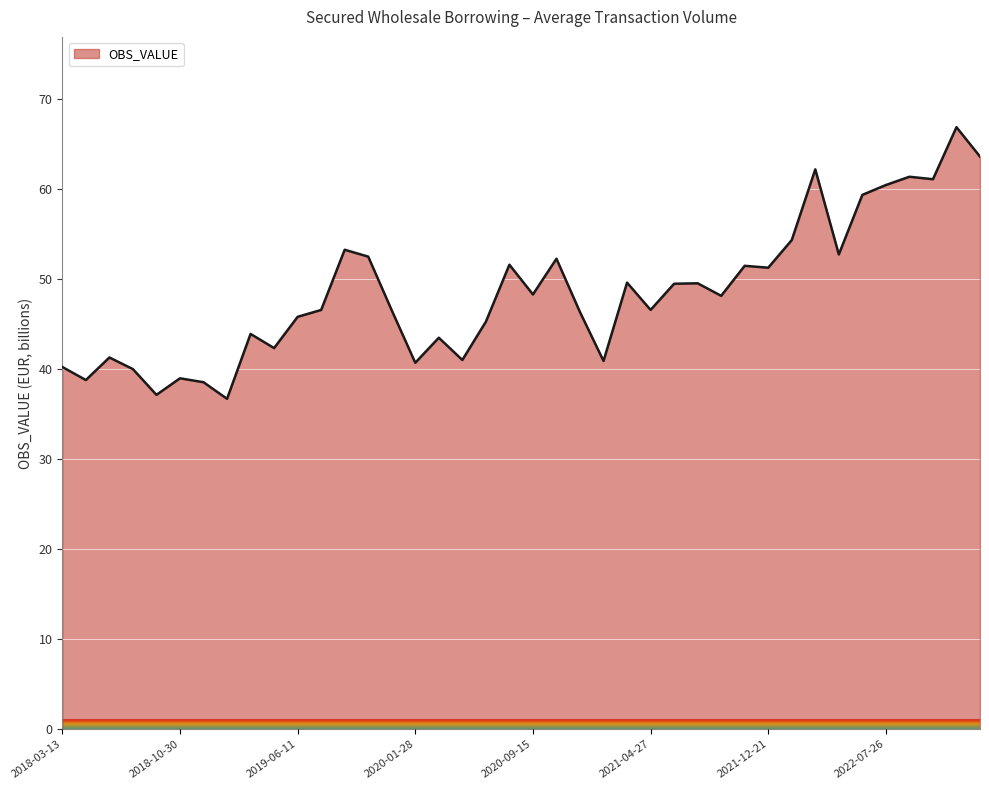

What is the minimum value shown in the chart?

36.7